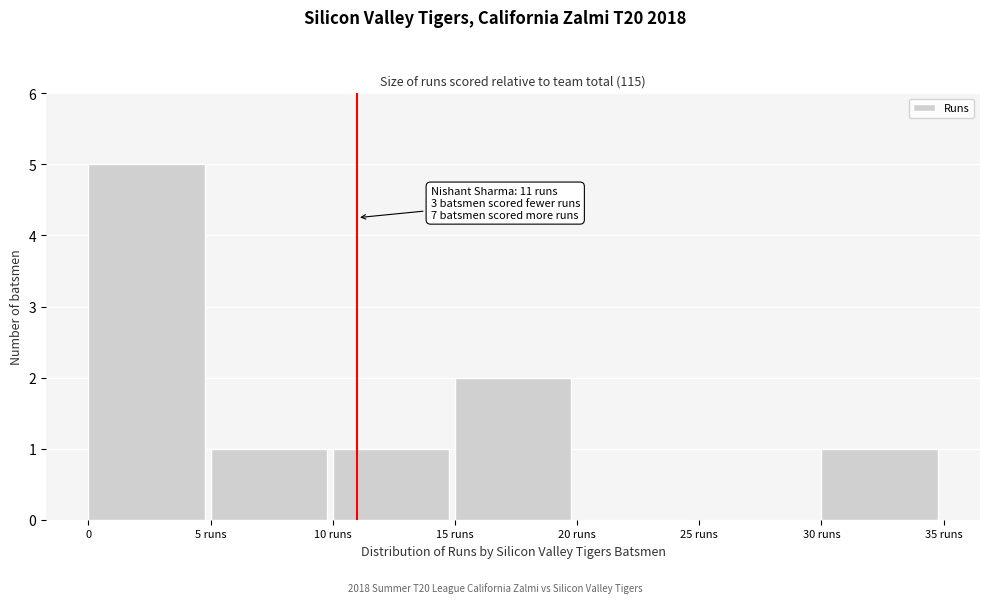

Reading left to right, extract all data points from this chart.

0=5	5 runs=1	10 runs=1	15 runs=2	20 runs=0	25 runs=0	30 runs=1